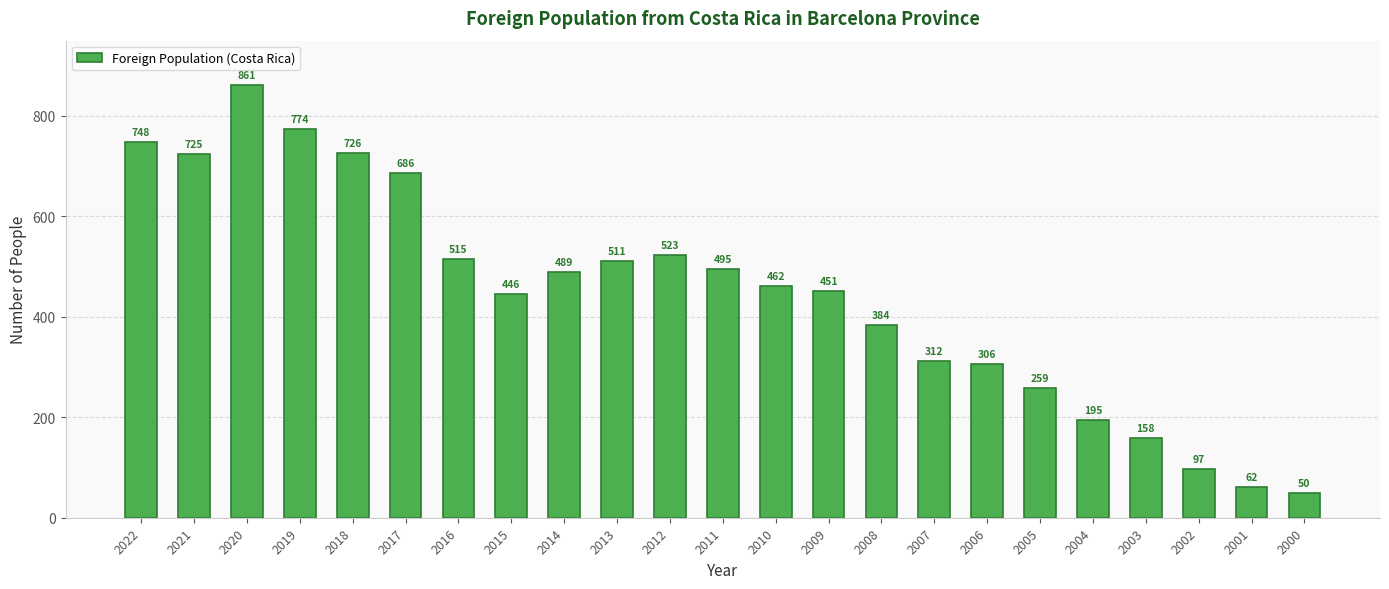

What is the value of the 15th bar from the left?

384